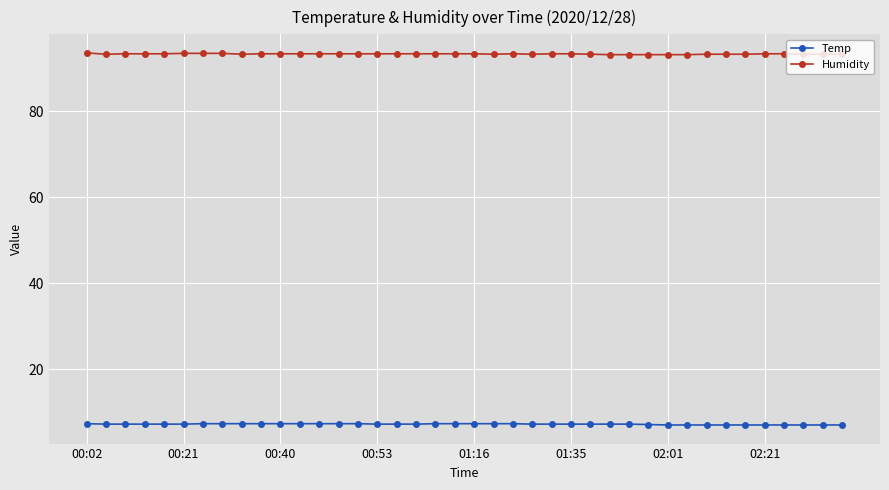

How many Humidity values are between 93 and 94?

40